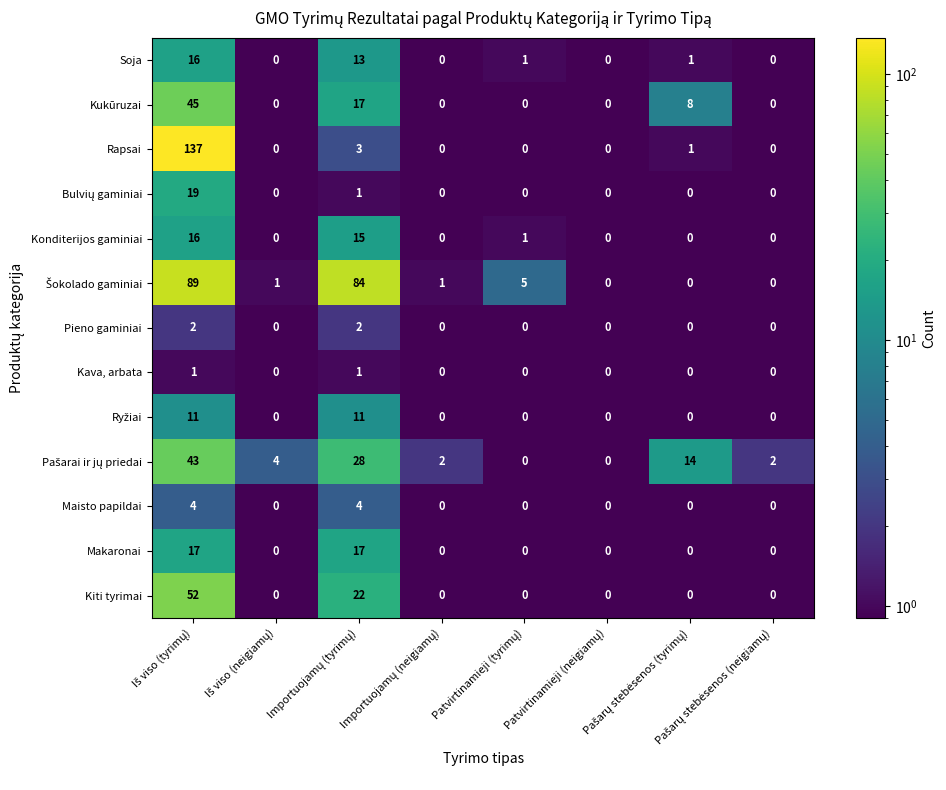

What is the smallest value displayed?

0